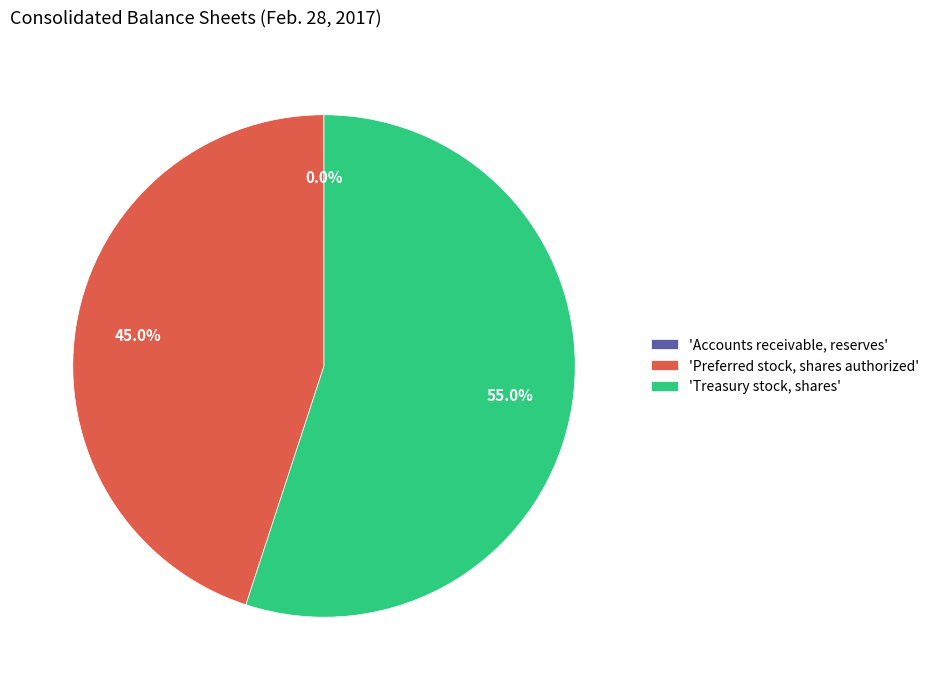

Does 'Treasury stock, shares' account for over 50% of the chart?

Yes